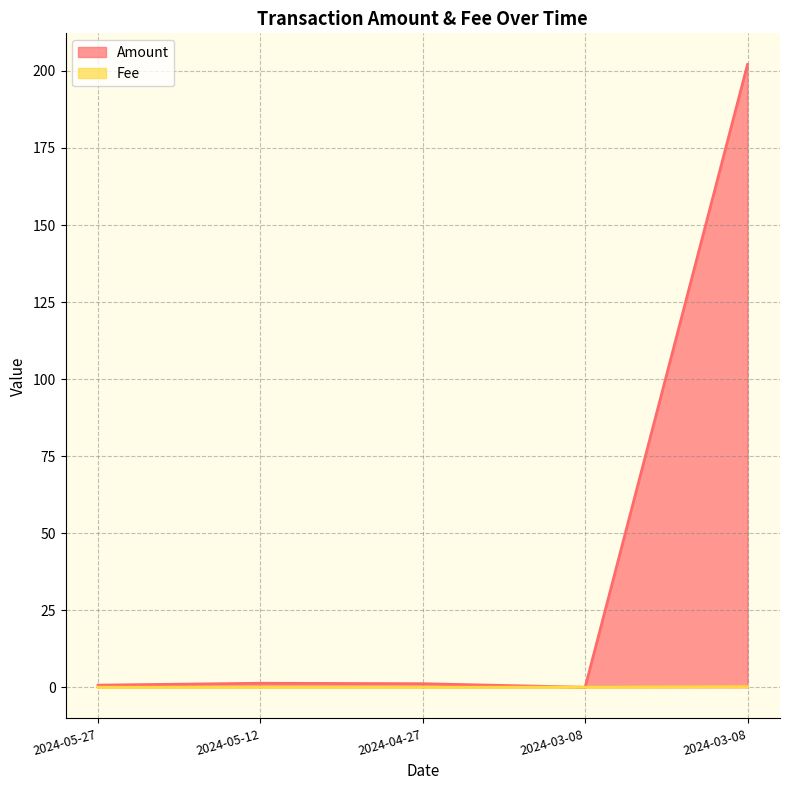

What is the total value across all series at 2024-04-27?

1.2